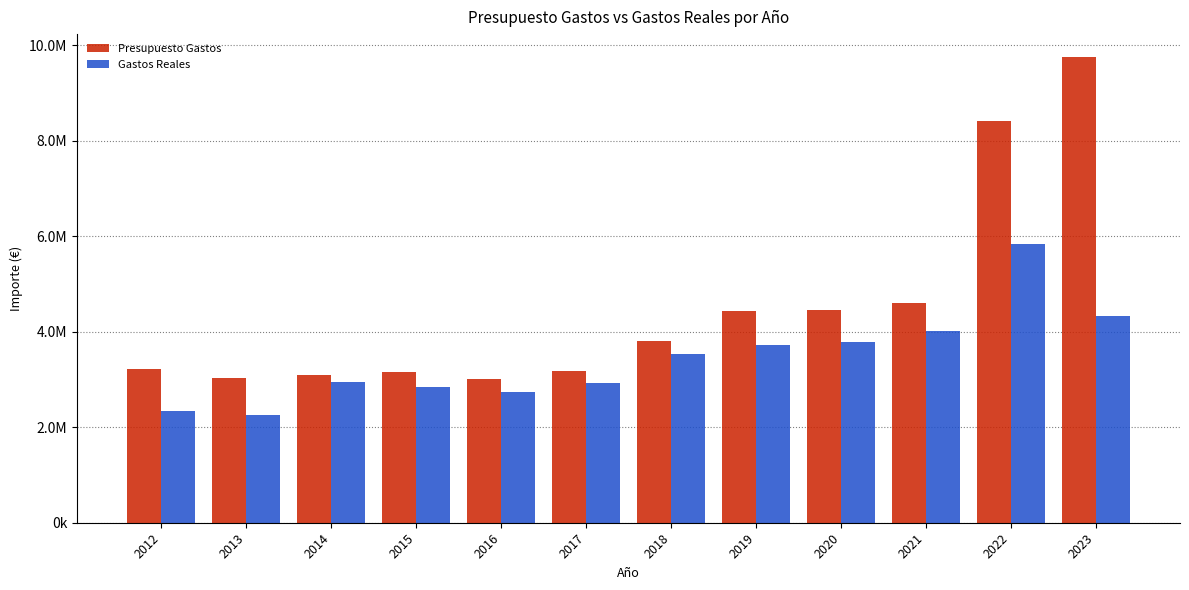

Rank the series at 2014 from highest to lowest value.

Presupuesto Gastos, Gastos Reales